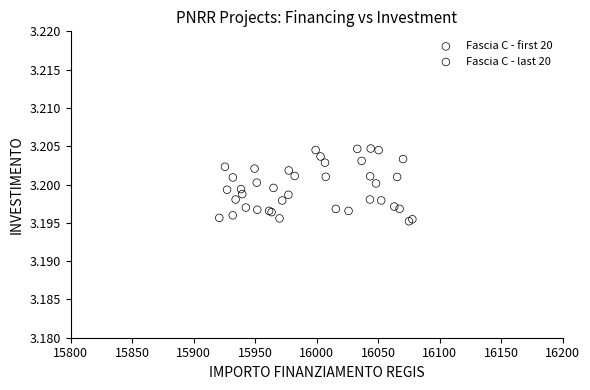

What are all the series names shown in the legend?

Fascia C - first 20, Fascia C - last 20